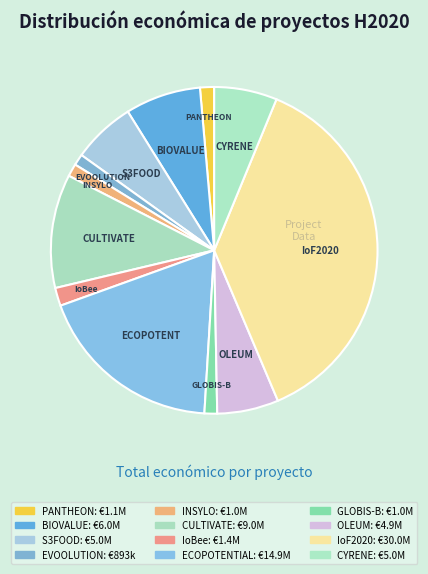

Is it true that S3FOOD is 6% of the pie?

True